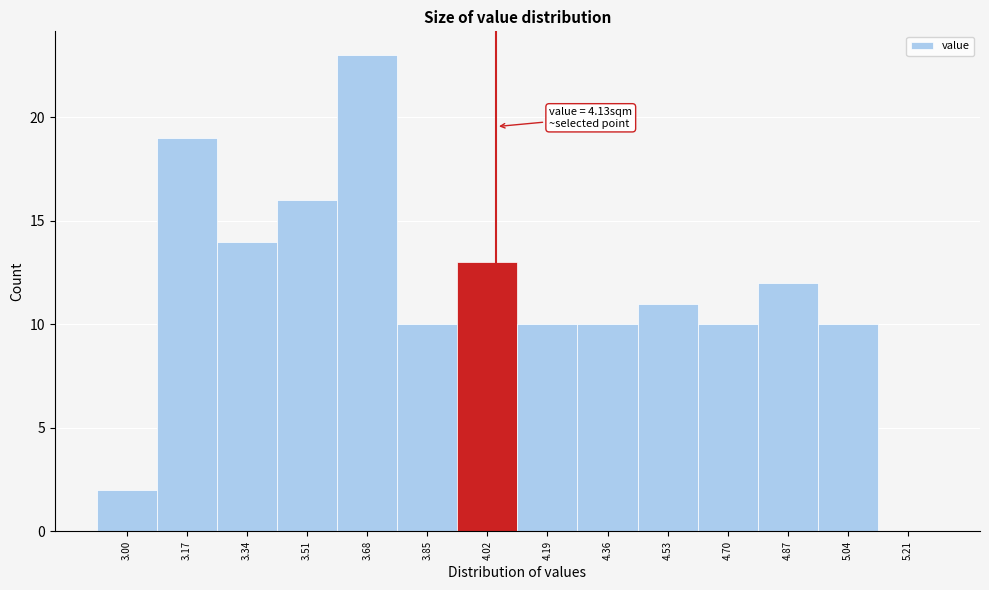

Reading right to left, what are all the values shown in this chart?

5.21=0	5.04=10	4.87=12	4.70=10	4.53=11	4.36=10	4.19=10	4.02=13	3.85=10	3.68=23	3.51=16	3.34=14	3.17=19	3.00=2